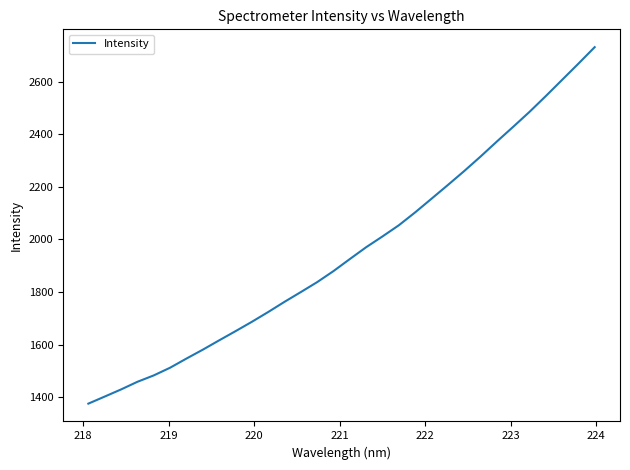

What is the greatest value displayed?

2731.0